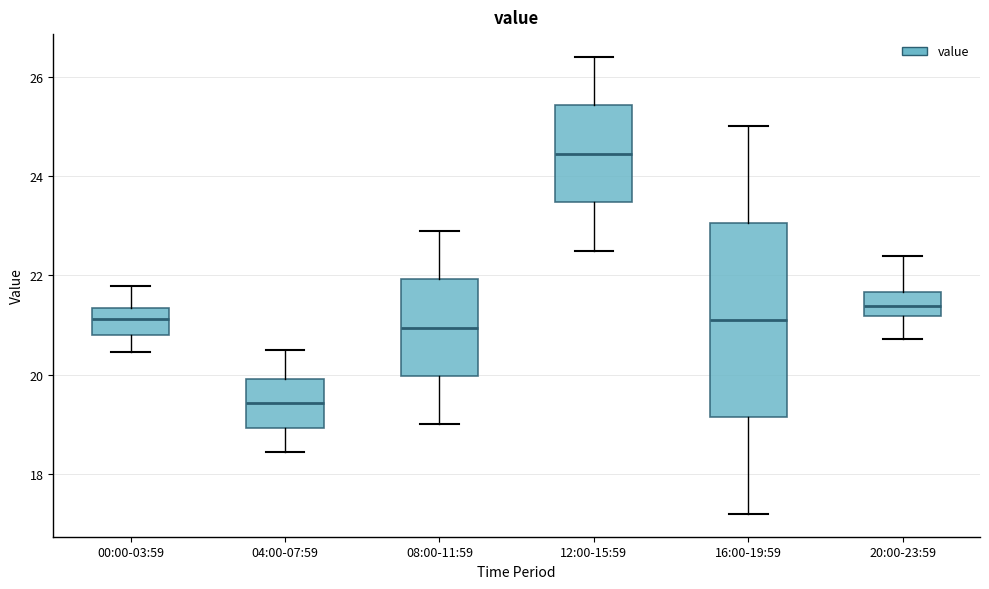

Comparing the boxes themselves (not the whiskers), which one is the tallest?

16:00-19:59